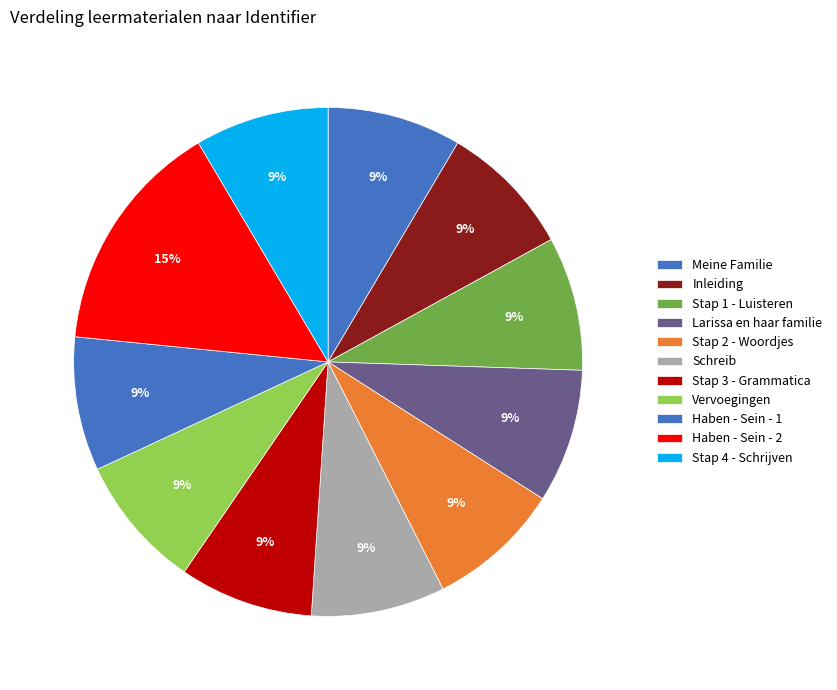

Count the number of slices in the pie.

11